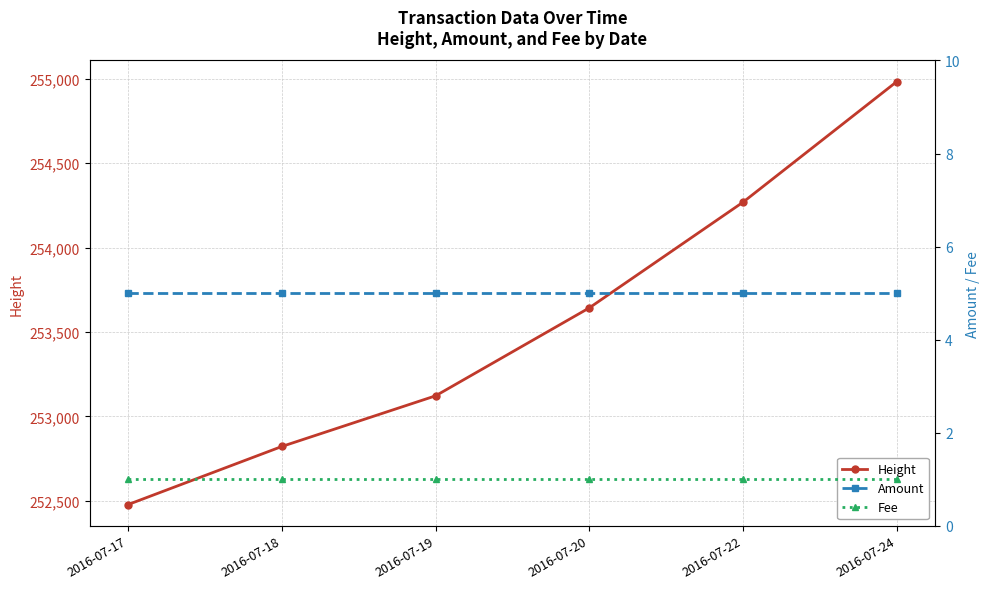

The Amount series shows 5 at 2016-07-18. True or false?

True